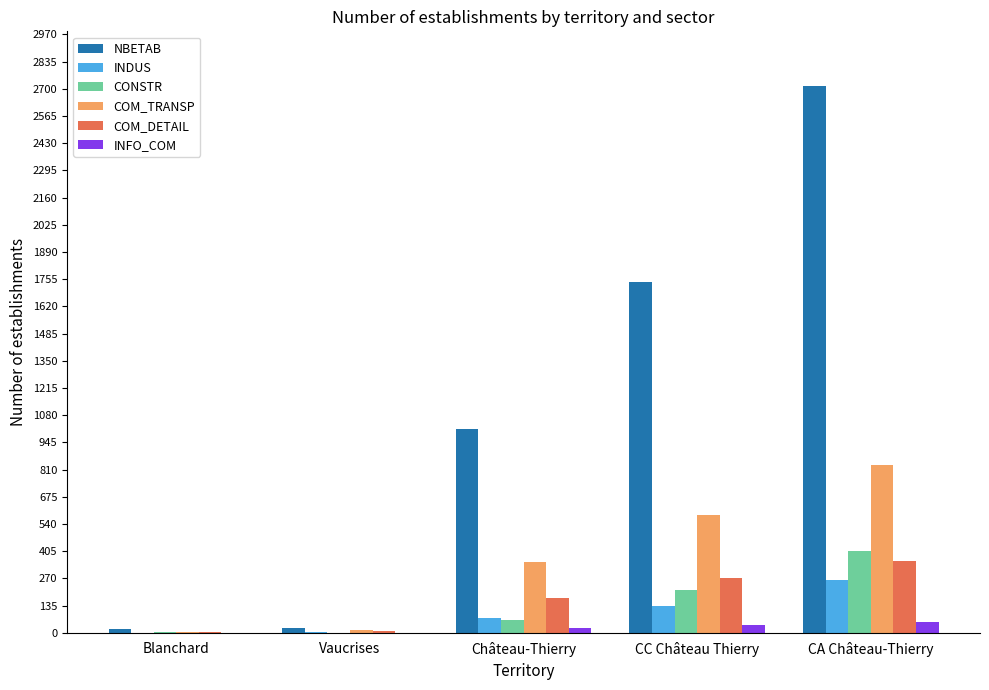

How many series are shown in this chart?

6